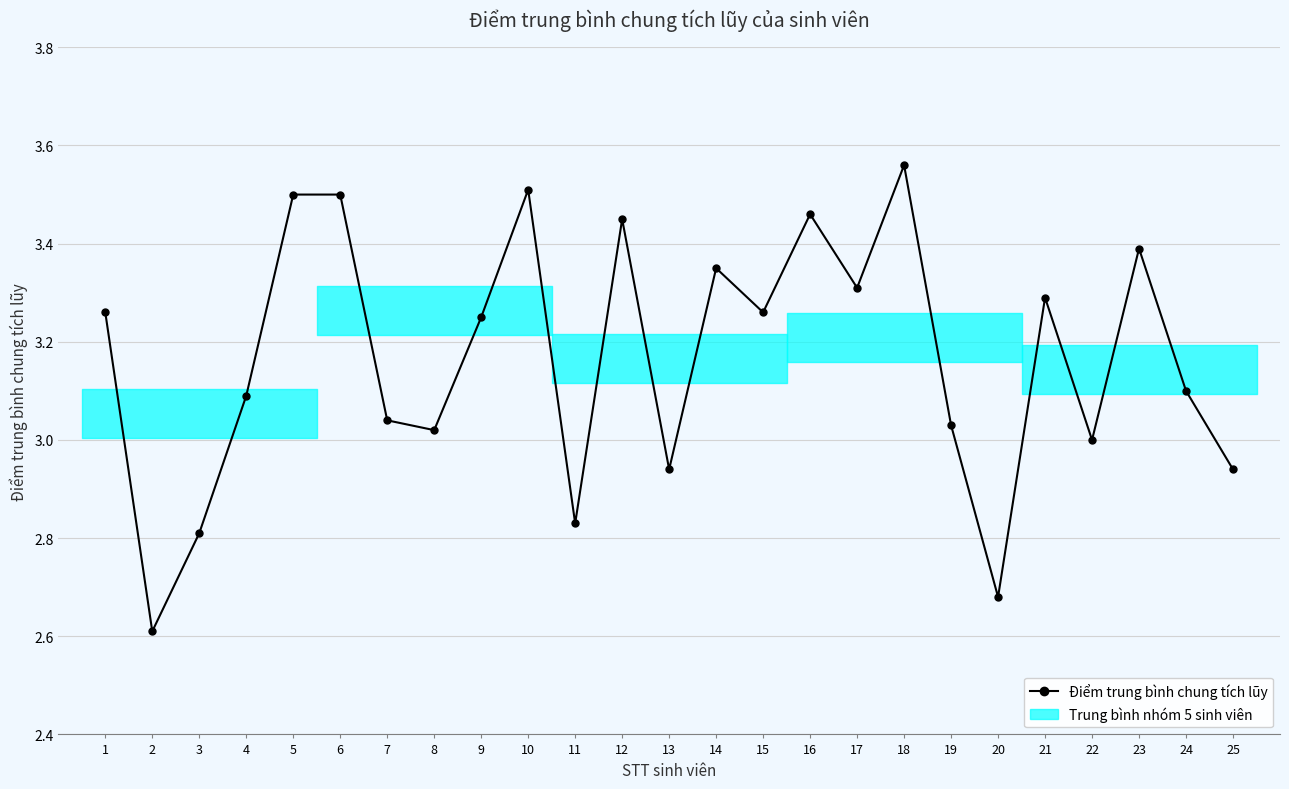

What is the minimum value shown in the chart?

2.6